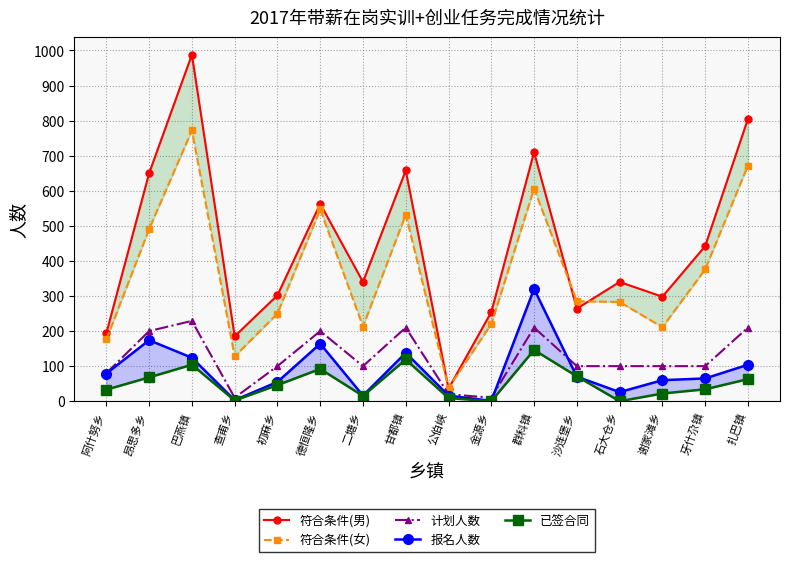

List the labels in order of 符合条件(男) value, smallest first.

公伯峡, 查甫乡, 阿什努乡, 金源乡, 沙连堡乡, 谢家滩乡, 初麻乡, 二塘乡, 石大仓乡, 牙什尕镇, 德恒隆乡, 昂思多乡, 甘都镇, 群科镇, 扎巴镇, 巴燕镇